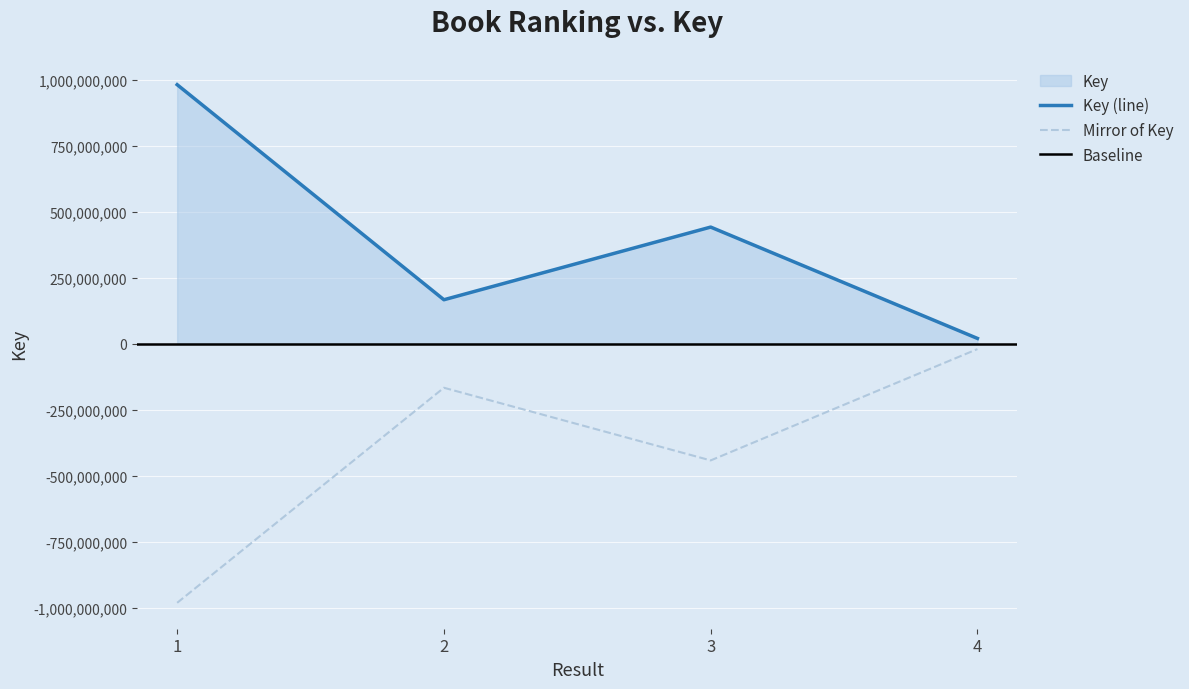

Which label corresponds to the largest value in the chart?

1